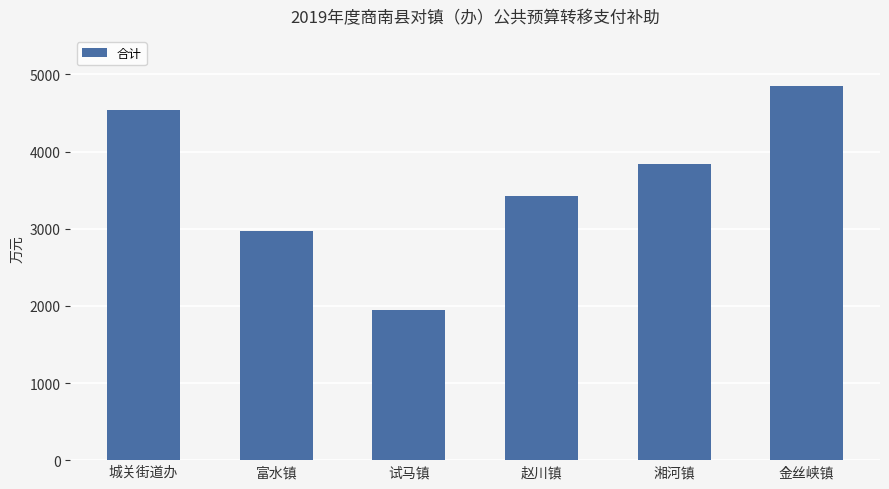

What is the sum of all values?

21576.8